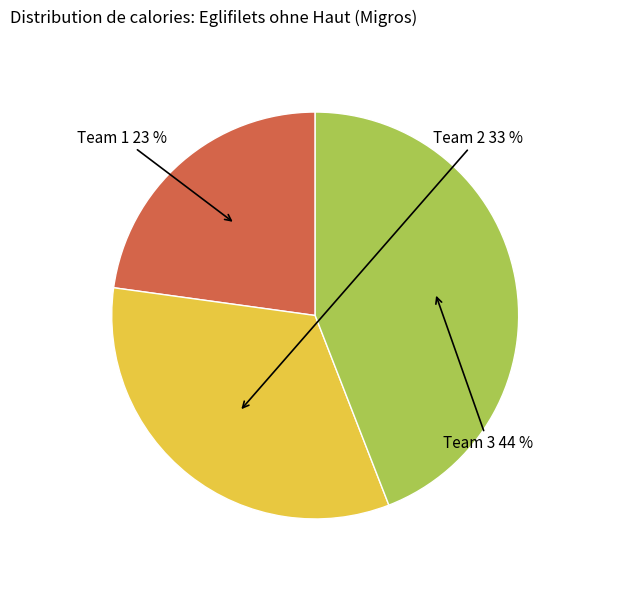

Does any single category account for the majority?

No